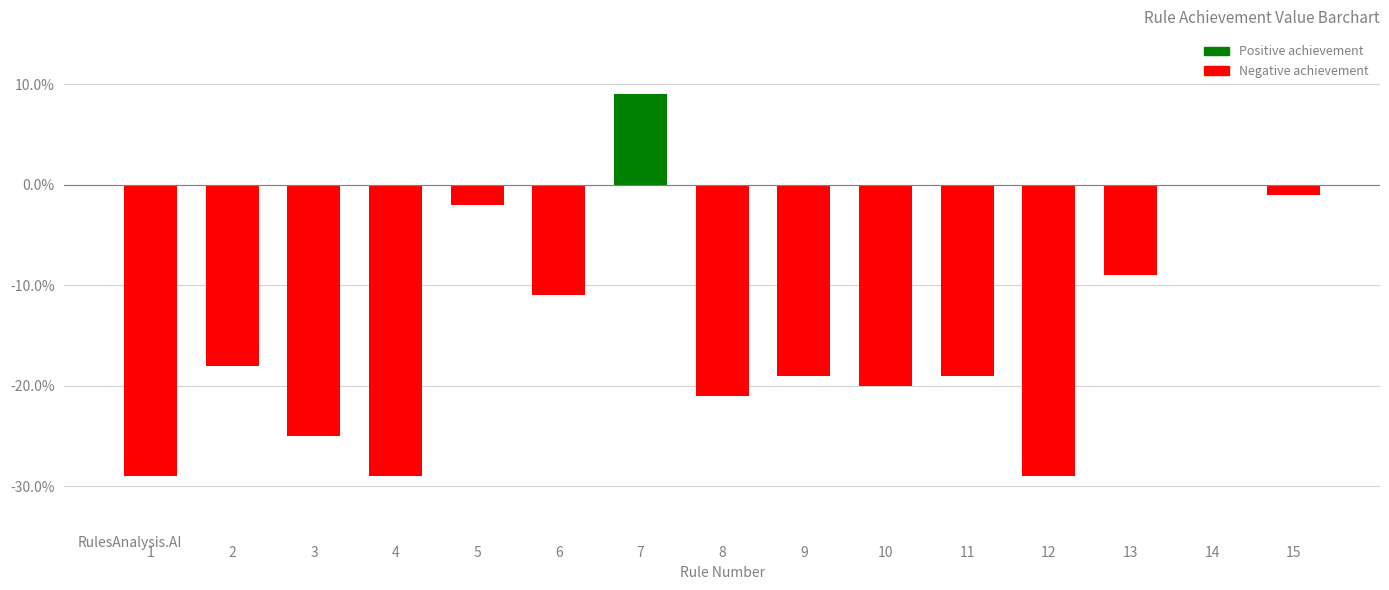

Which has a higher value, 8 or 3?

8